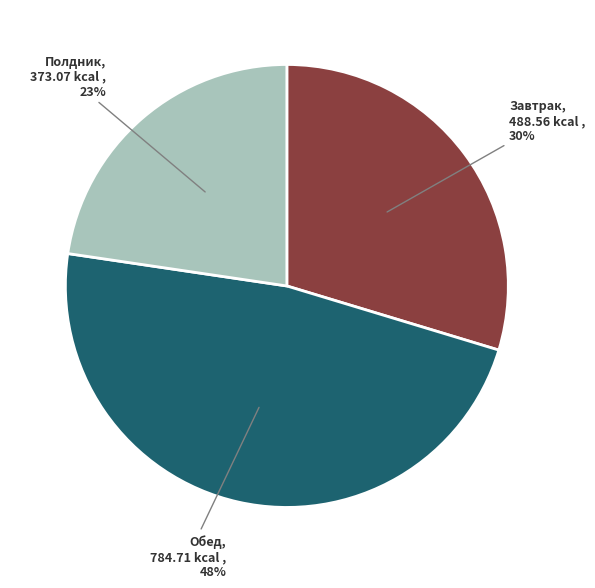

To the nearest percent, what portion does Завтрак represent?

30%